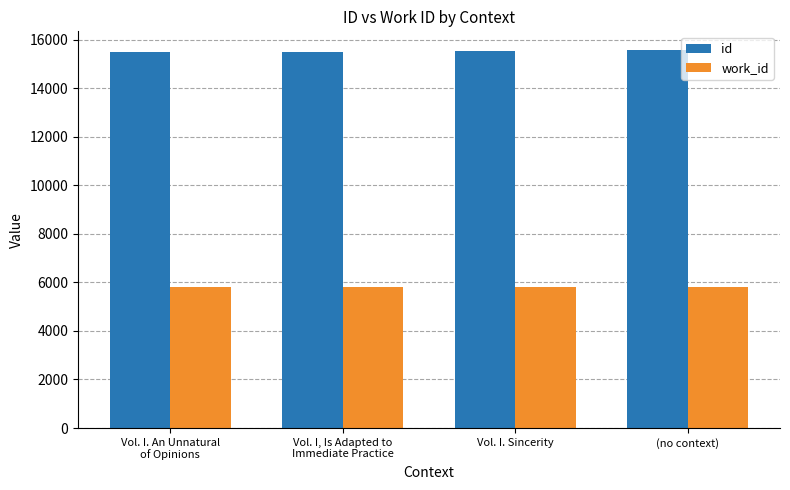

What is the label of the 2nd bar from the right?

Vol. I. Sincerity